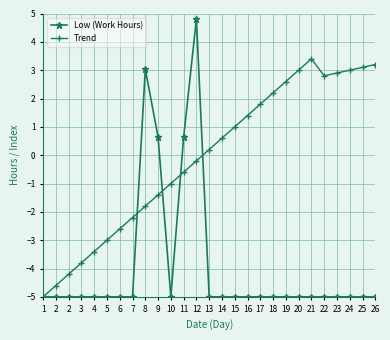

Is this an area chart (filled region under the line)?

No